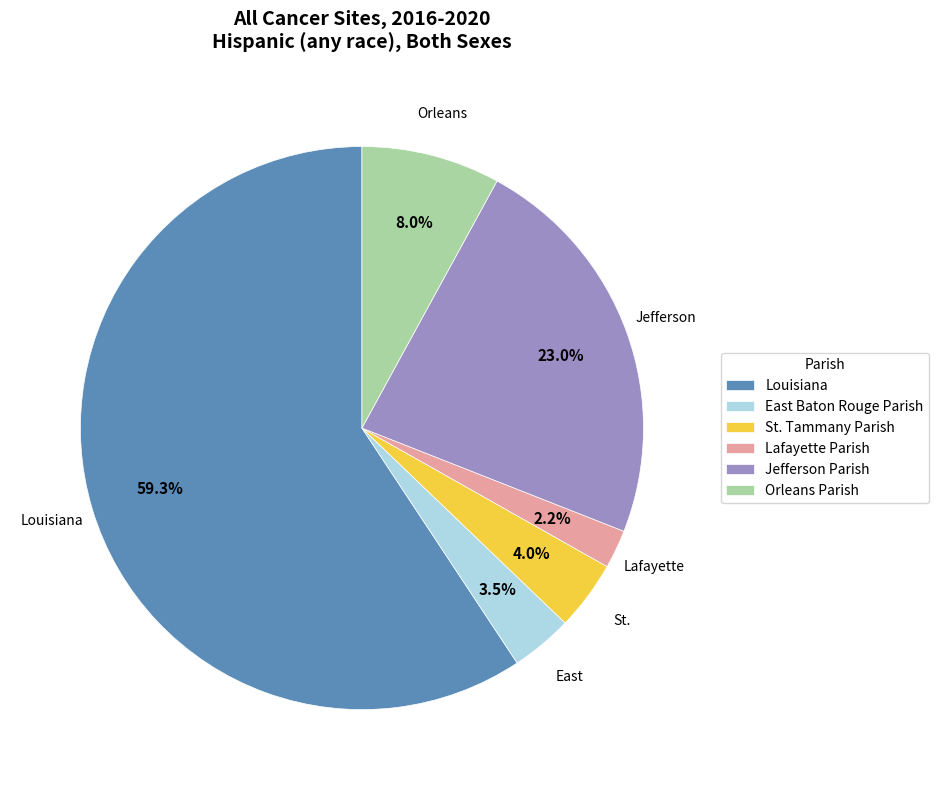

Which has a higher value, Lafayette Parish or Louisiana?

Louisiana